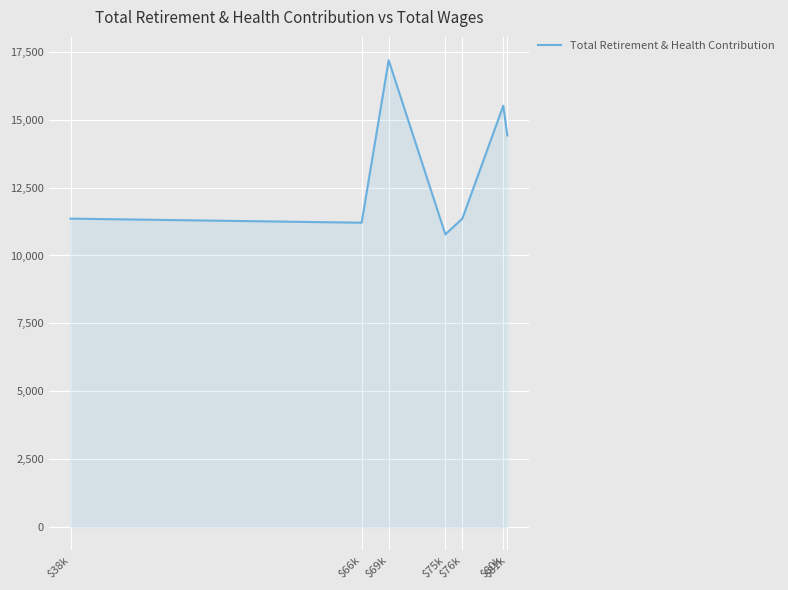

The value at $76k is 11357. True or false?

True